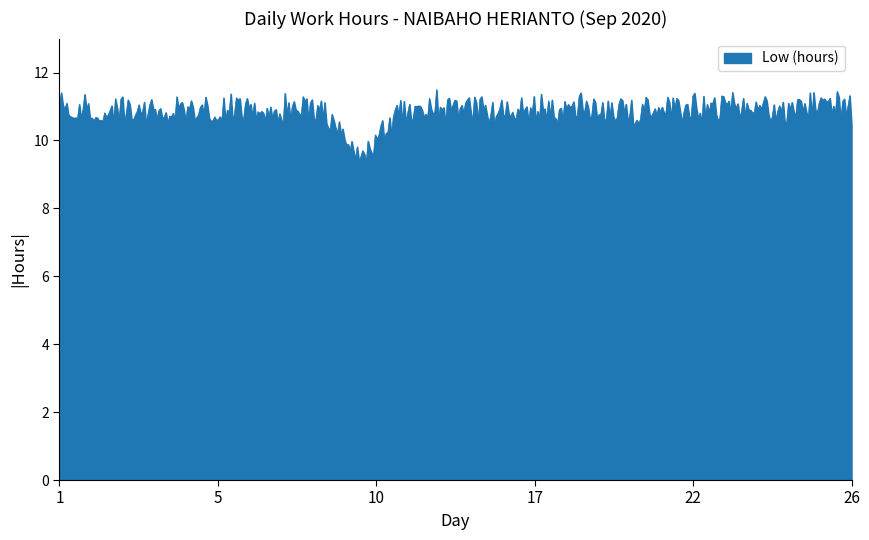

What is the smallest value displayed?

9.3